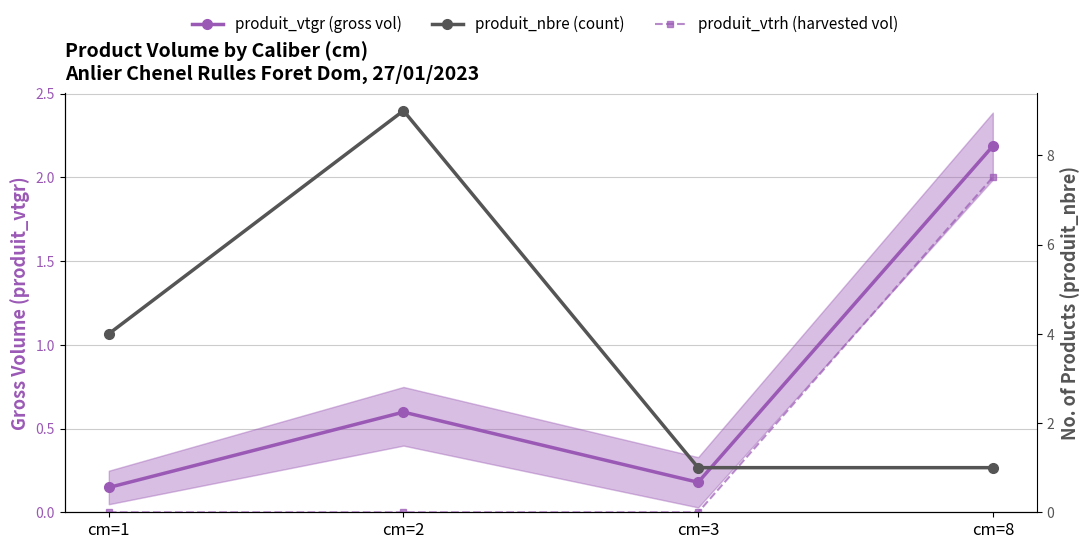

Which has a higher value, cm=2 or cm=1?

cm=2